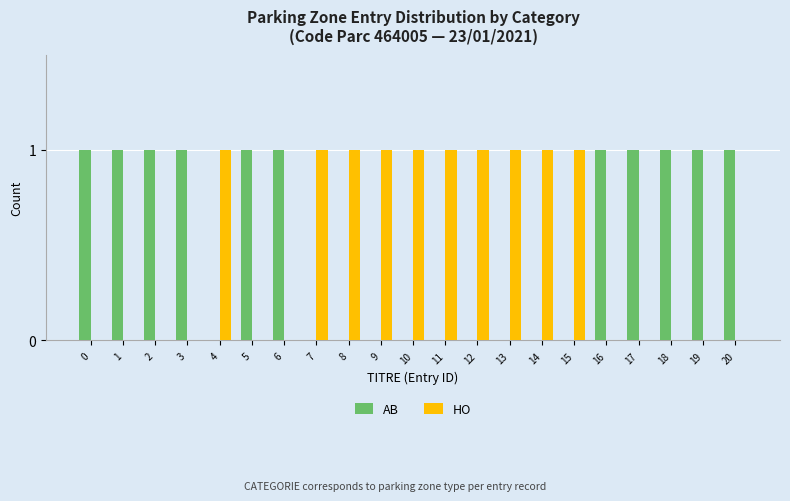

Reading left to right, extract all data points from this chart.

AB: 0=1	1=1	2=1	3=1	4=0	5=1	6=1	7=0	8=0	9=0	10=0	11=0	12=0	13=0	14=0	15=0	16=1	17=1	18=1	19=1	20=1
HO: 0=0	1=0	2=0	3=0	4=1	5=0	6=0	7=1	8=1	9=1	10=1	11=1	12=1	13=1	14=1	15=1	16=0	17=0	18=0	19=0	20=0